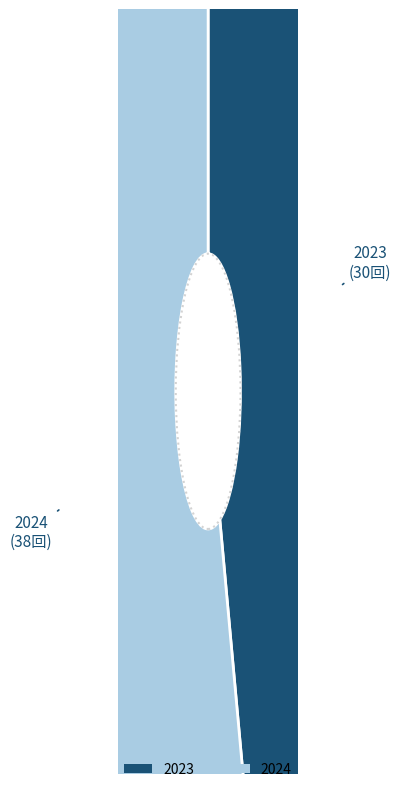

Combined, what portion of the pie is 2023 and 2024?

100.0%